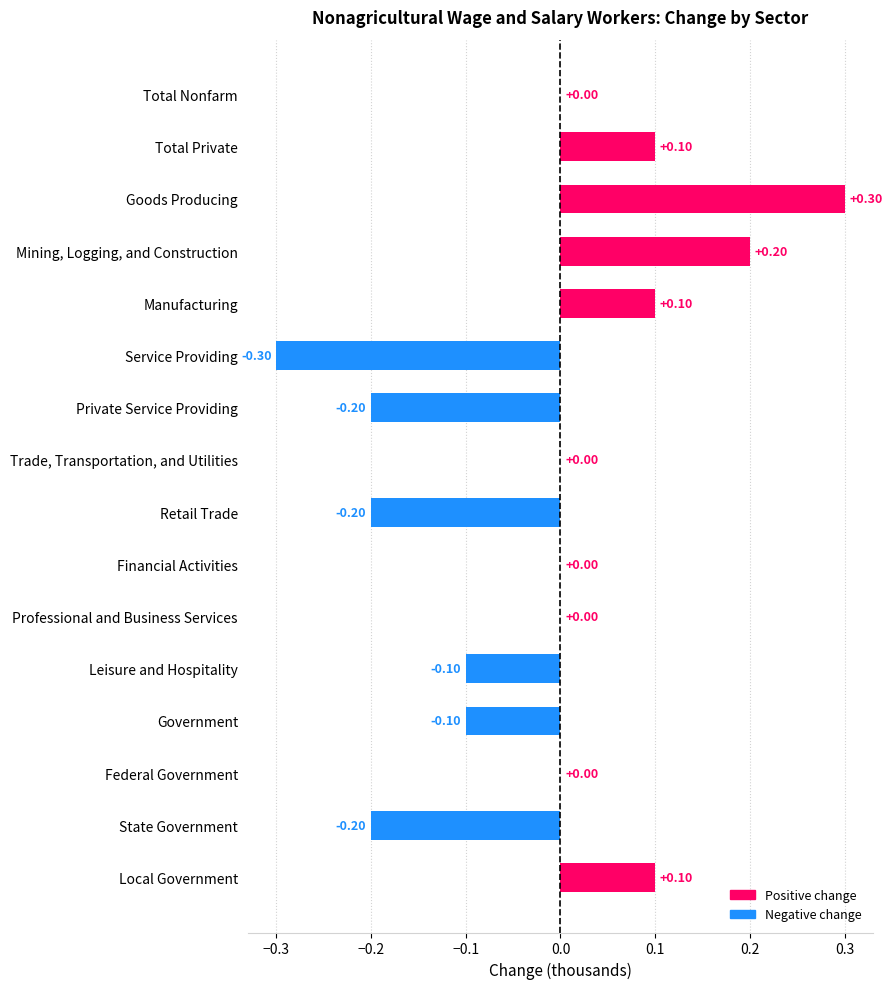

What is the change in value from Mining, Logging, and Construction to State Government?

-0.4